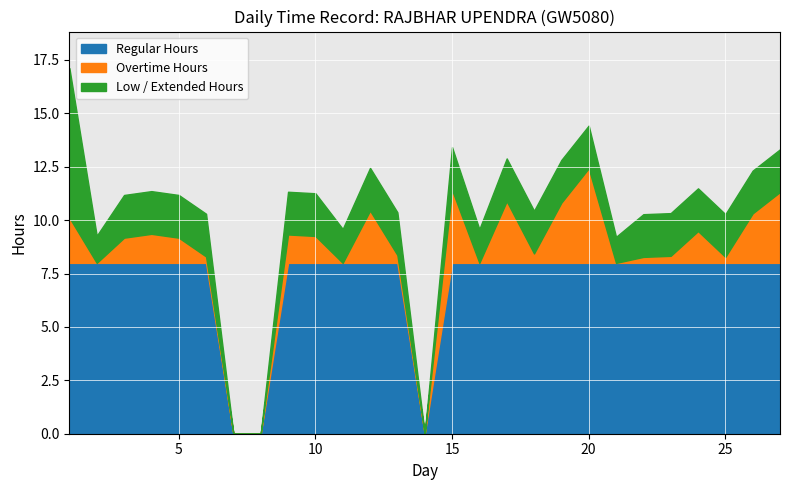

What is the total value across all series at 10?

11.3